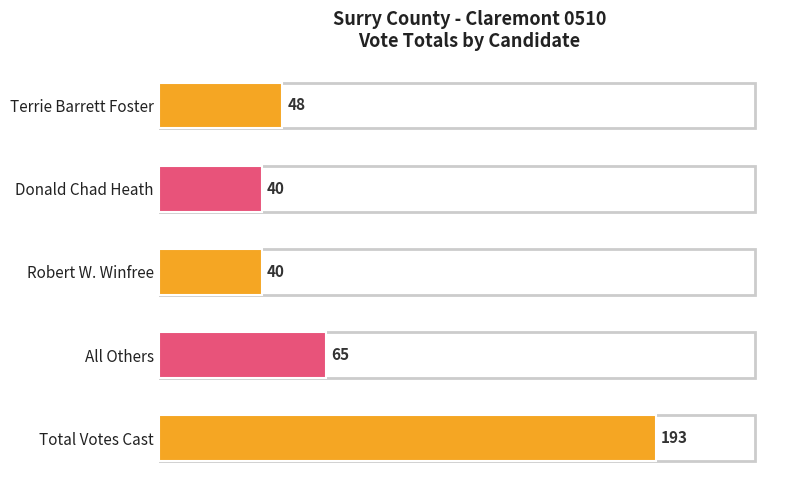

Which has a higher value, Total Votes Cast or Terrie Barrett Foster?

Total Votes Cast